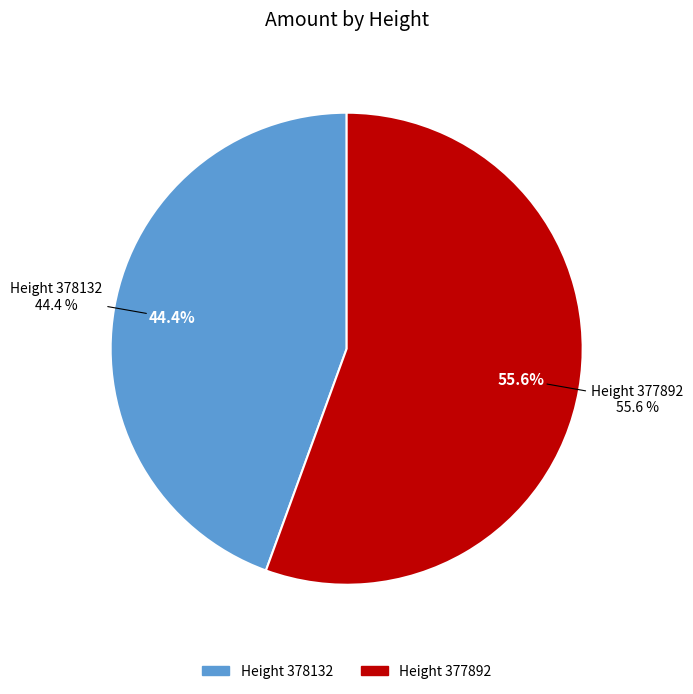

True or false: 378132 accounts for 44% of the total.

True